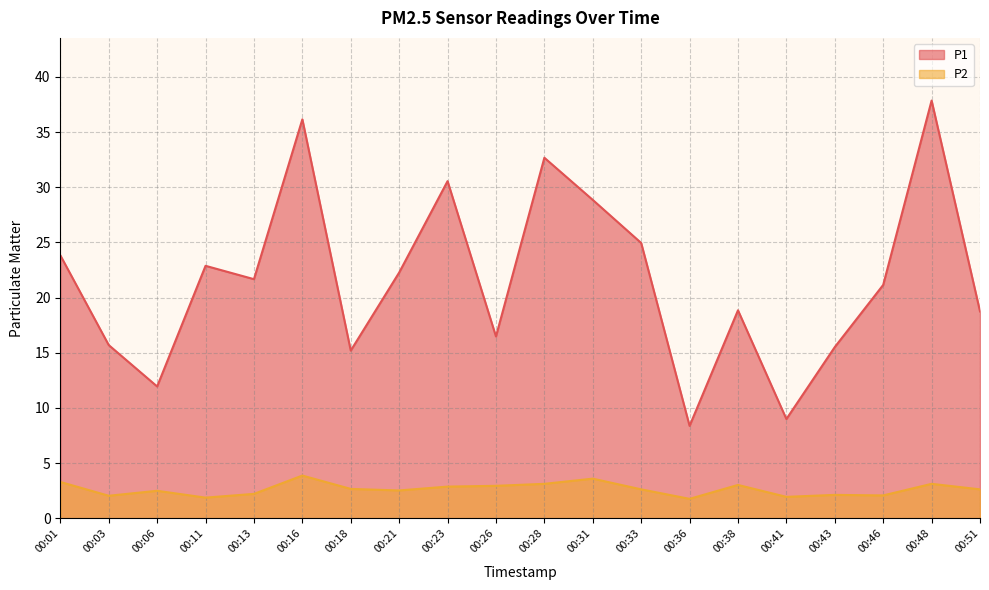

Reading left to right, extract all data points from this chart.

P1: 23.8	15.7	11.9	22.9	21.7	36.1	15.2	22.3	30.6	16.5	32.7	28.9	24.9	8.4	18.9	9.0	15.5	21.1	37.9	18.8
P2: 3.3	2.0	2.5	1.9	2.2	3.9	2.7	2.5	2.9	3.0	3.1	3.6	2.6	1.8	3.0	1.9	2.1	2.1	3.1	2.6